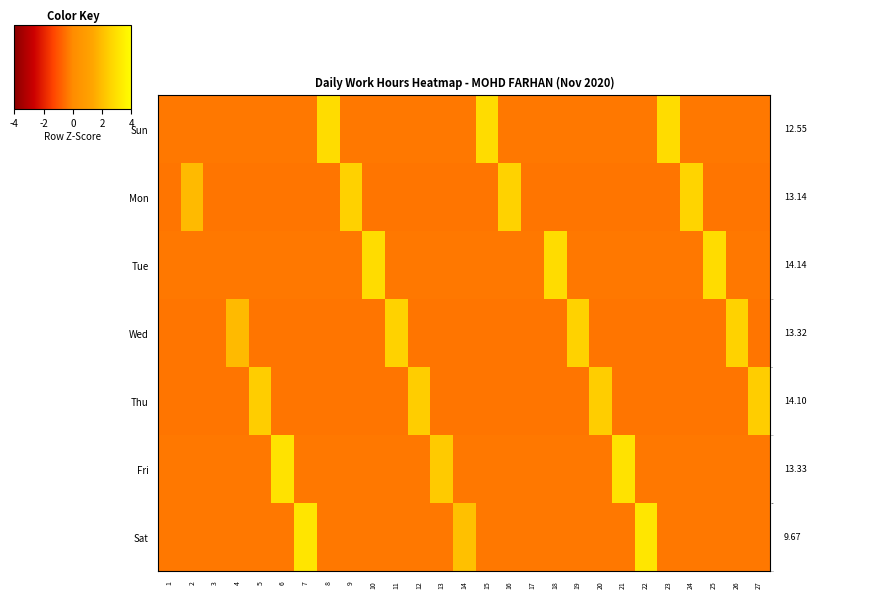

How many data points in Wed are above 0?

4